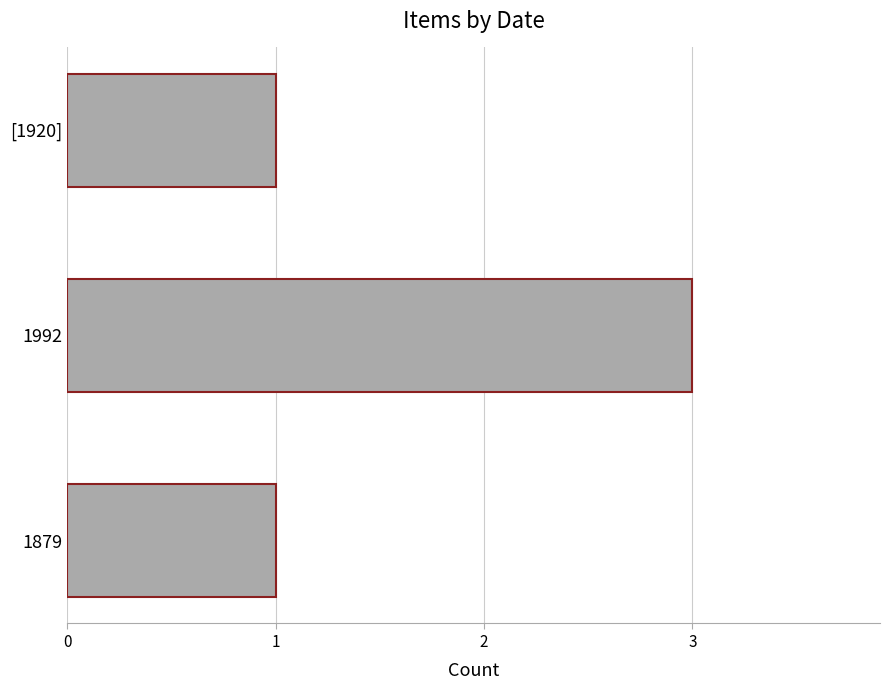

What is the difference between the maximum and minimum values?

2